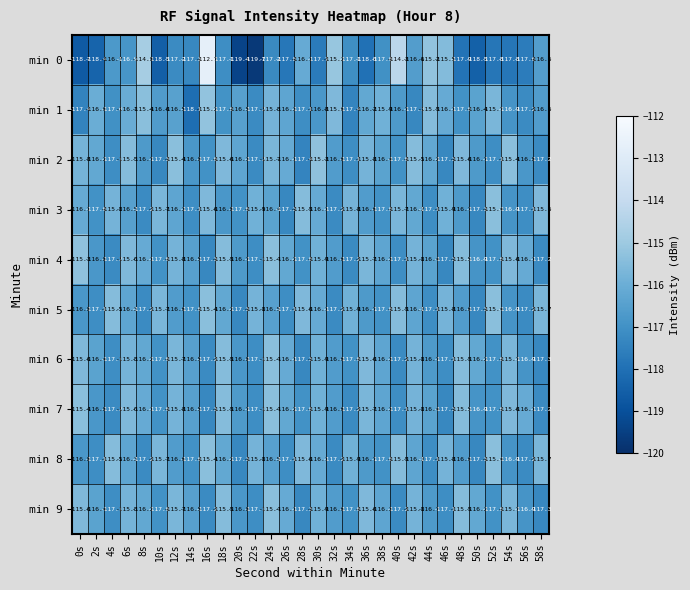

What value does the min 2 series have at 2s?

-116.2